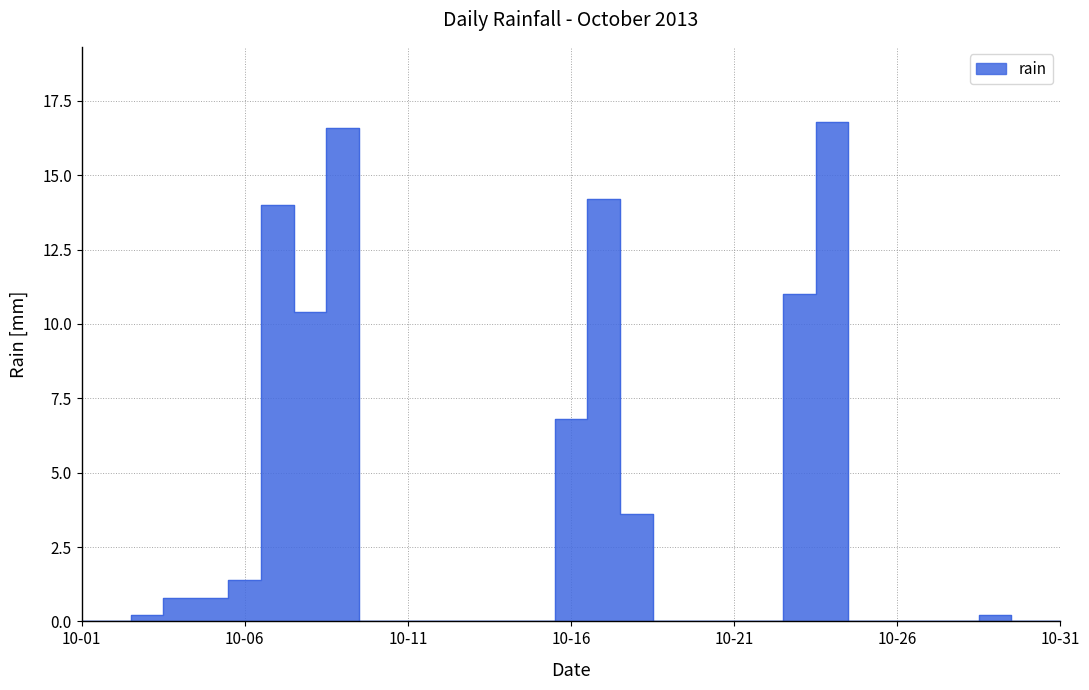

How many series are shown in this chart?

1